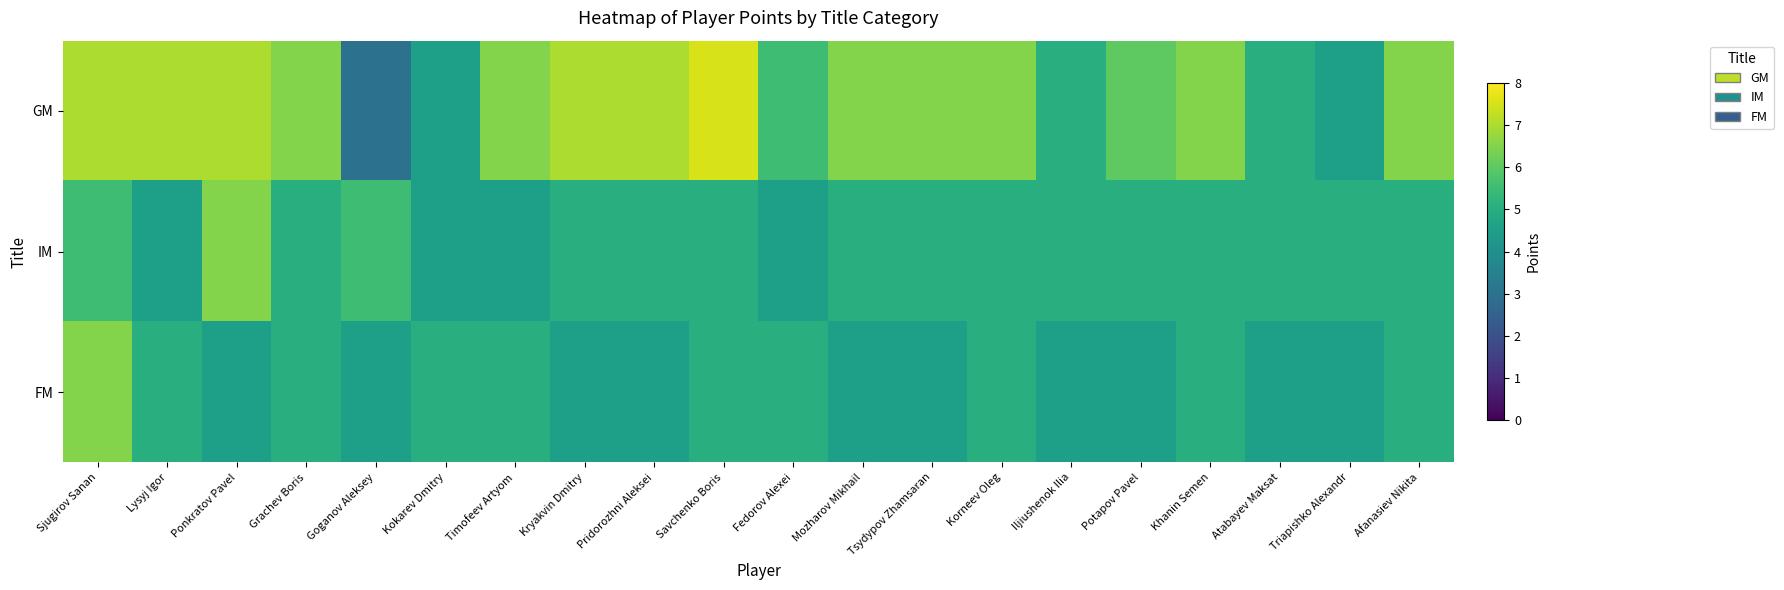

Which series changed the most between Tsydypov Zhamsaran and Korneev Oleg?

FM